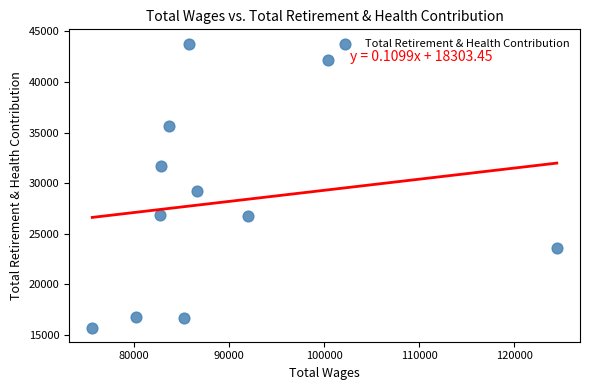

What Y value in the scatter plot is closest to 29765?

29213